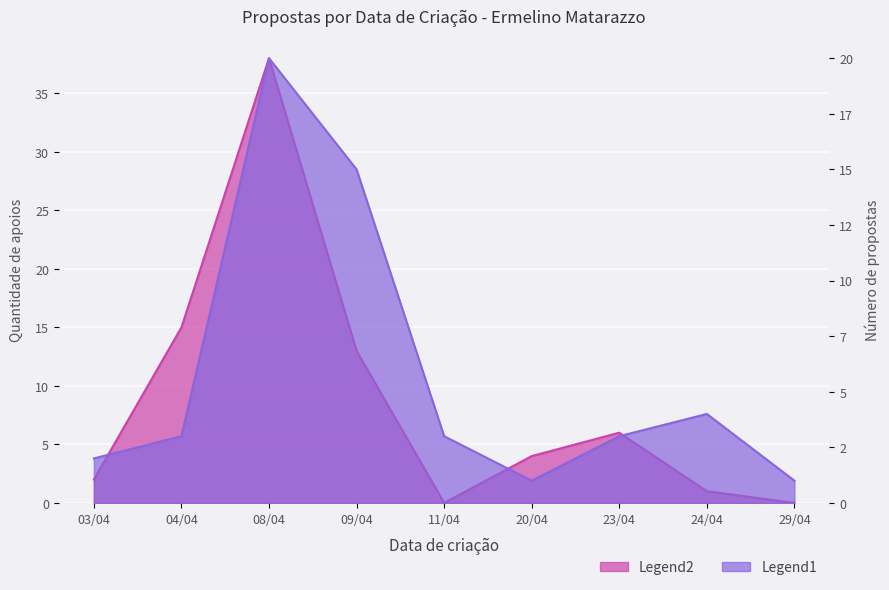

The value of Quantidade de apoios at 20/04 is 4. True or false?

True